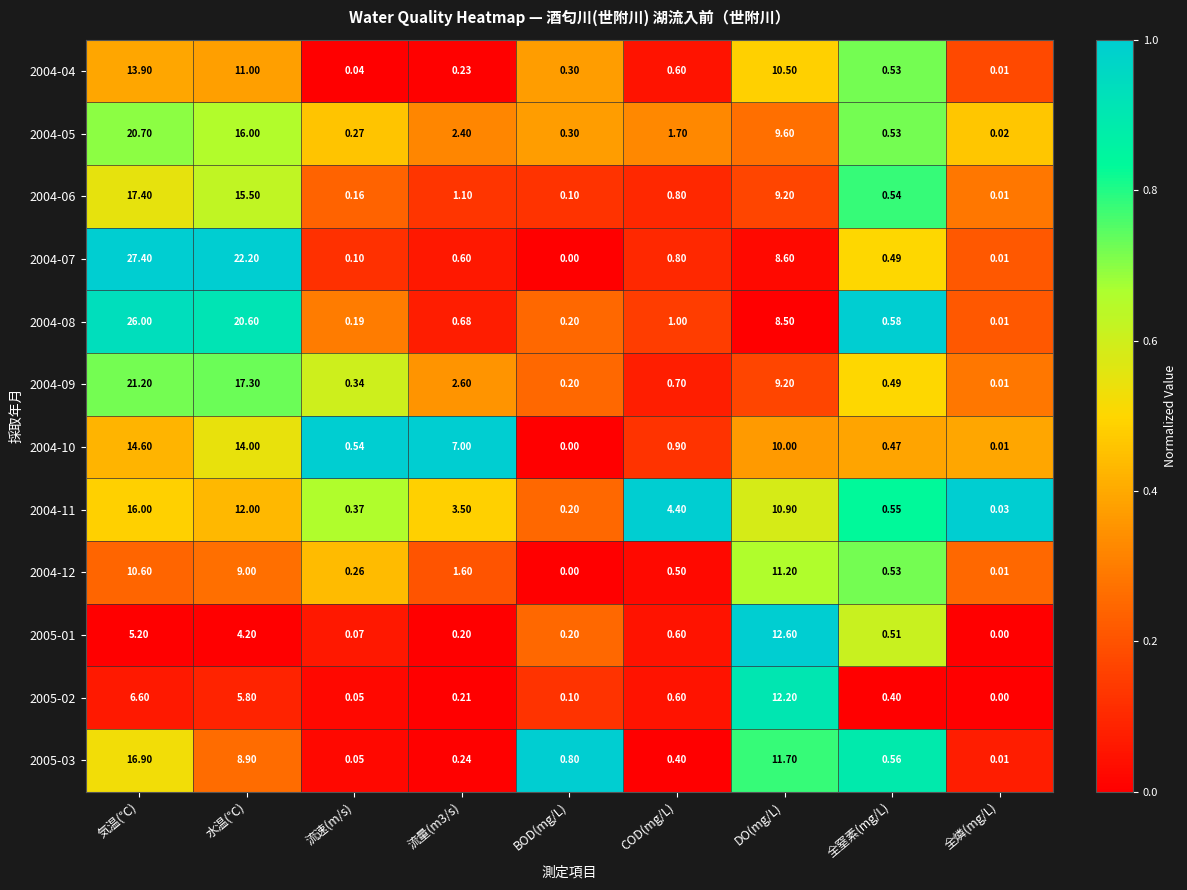

How many distinct data groups are displayed?

12